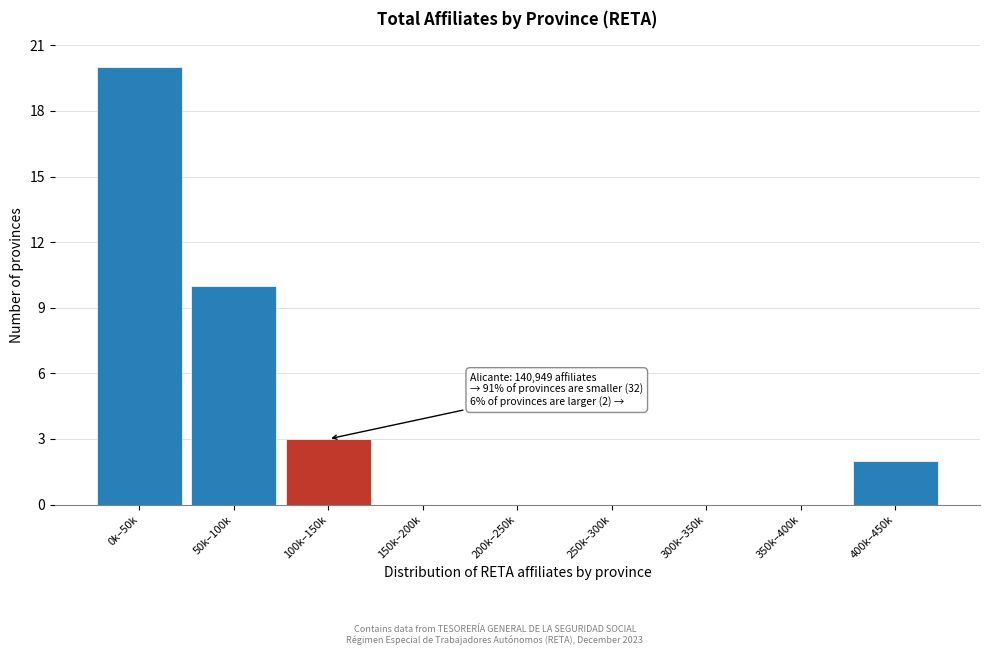

Reading left to right, extract all data points from this chart.

0k–50k=20	50k–100k=10	100k–150k=3	150k–200k=0	200k–250k=0	250k–300k=0	300k–350k=0	350k–400k=0	400k–450k=2